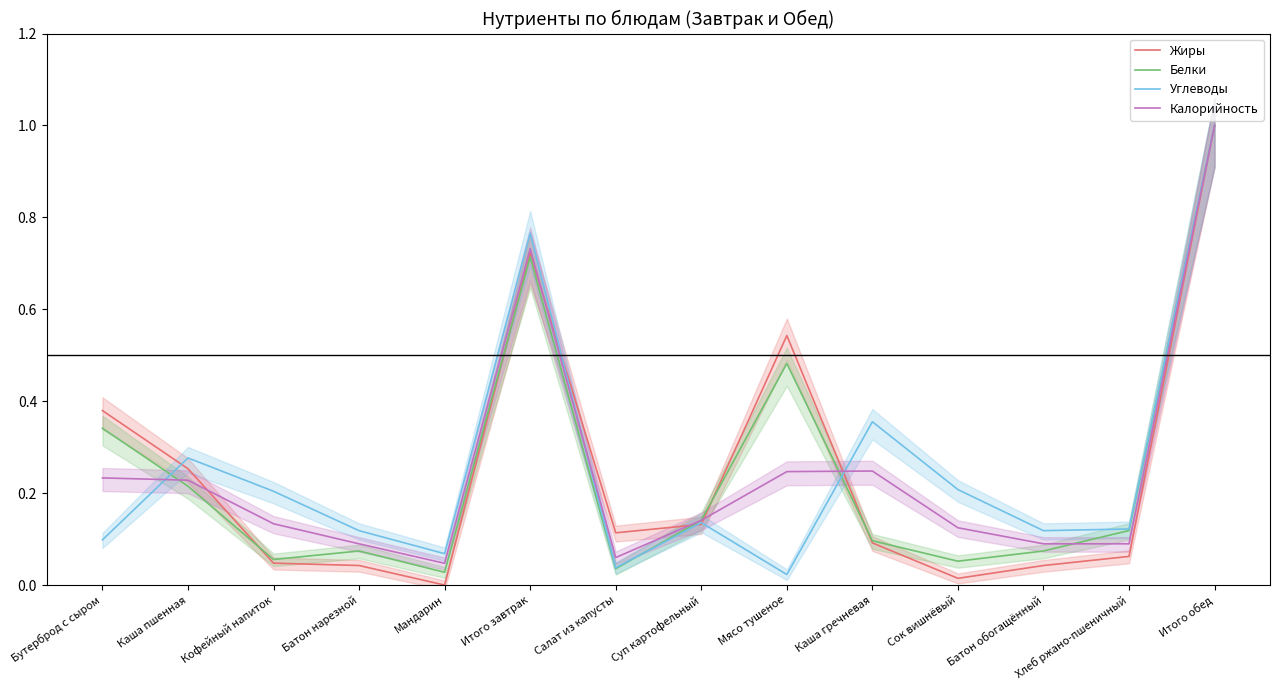

Where is the first local maximum for Белки?

Батон нарезной